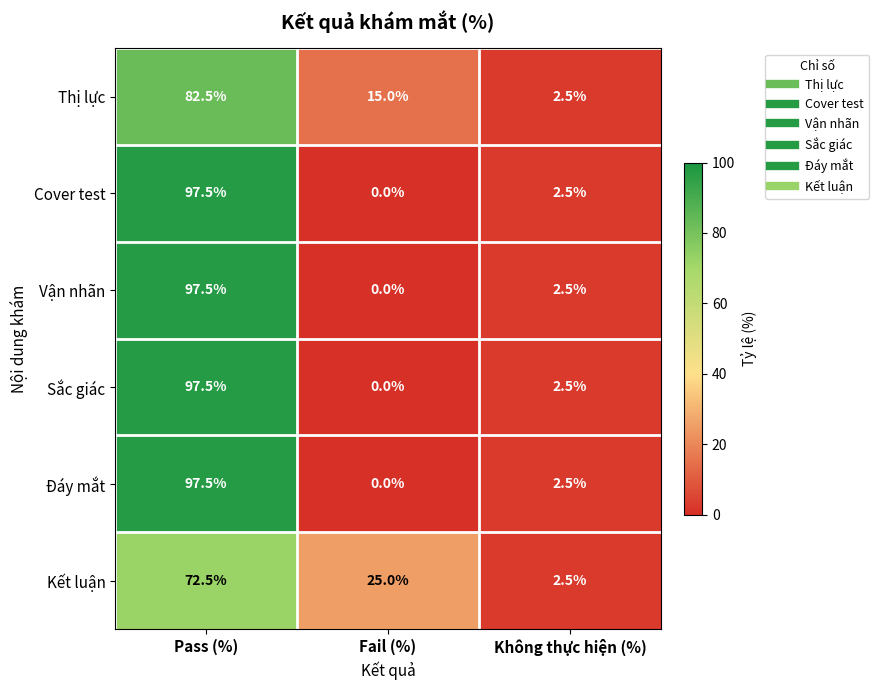

The value of Đáy mắt at Pass (%) is 97.5. True or false?

True